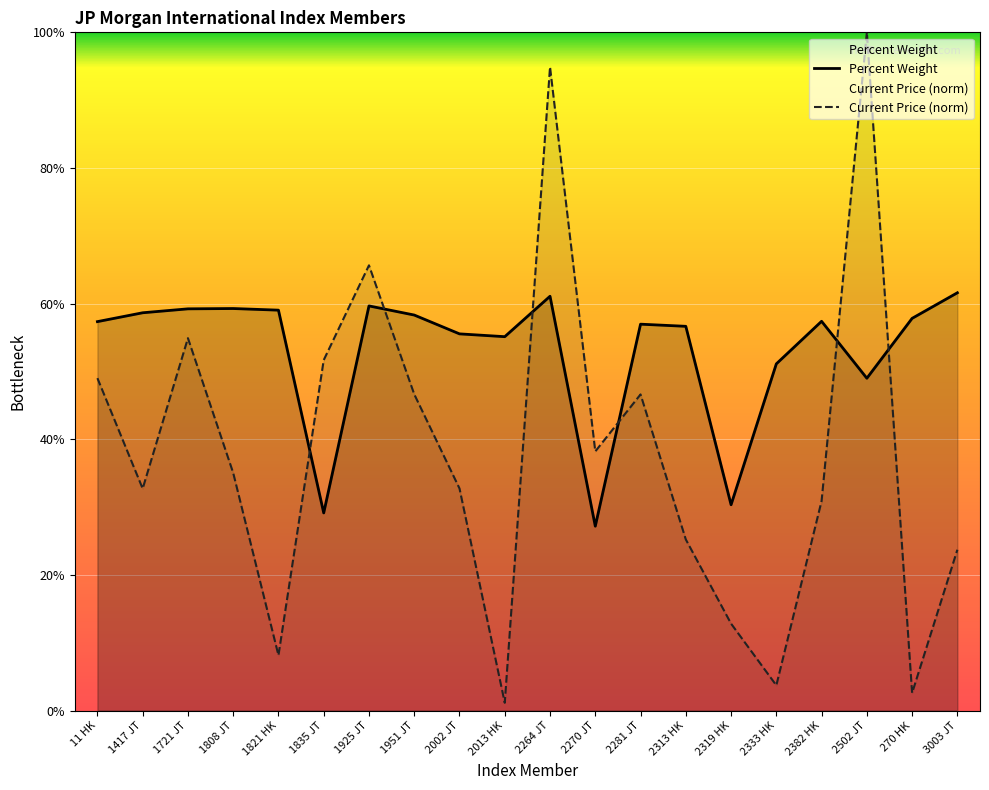

Reading right to left, transcribe all the data shown in this chart.

Percent Weight: 0.6	0.6	0.5	0.6	0.5	0.3	0.6	0.6	0.3	0.6	0.6	0.6	0.6	0.6	0.3	0.6	0.6	0.6	0.6	0.6
Current Price (norm): 0.2	0.0	1.0	0.3	0.0	0.1	0.3	0.5	0.4	0.9	0.0	0.3	0.5	0.7	0.5	0.1	0.4	0.5	0.3	0.5